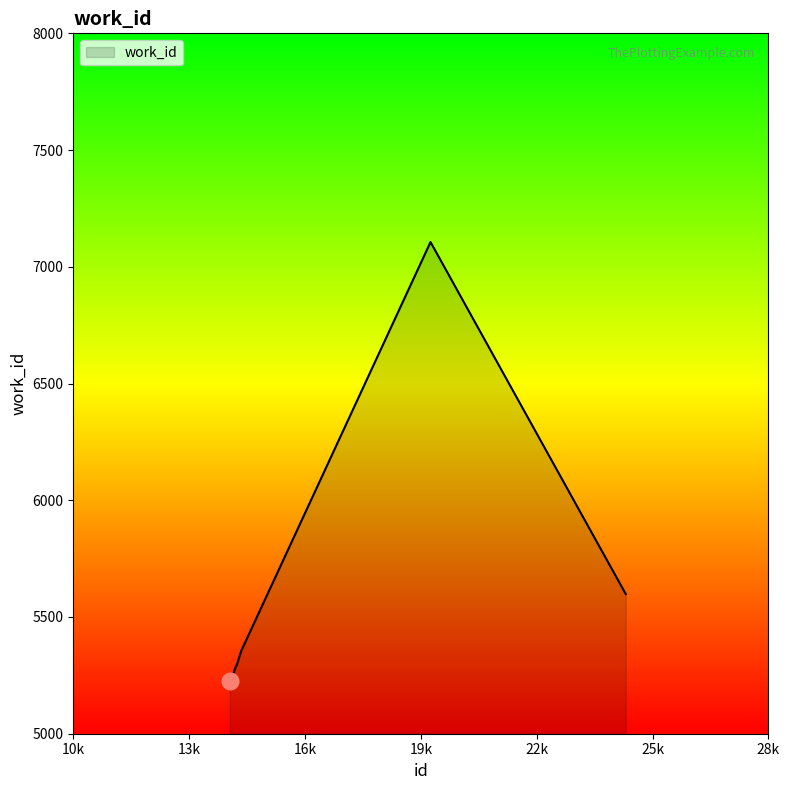

What is the difference between the maximum and minimum values?

1882